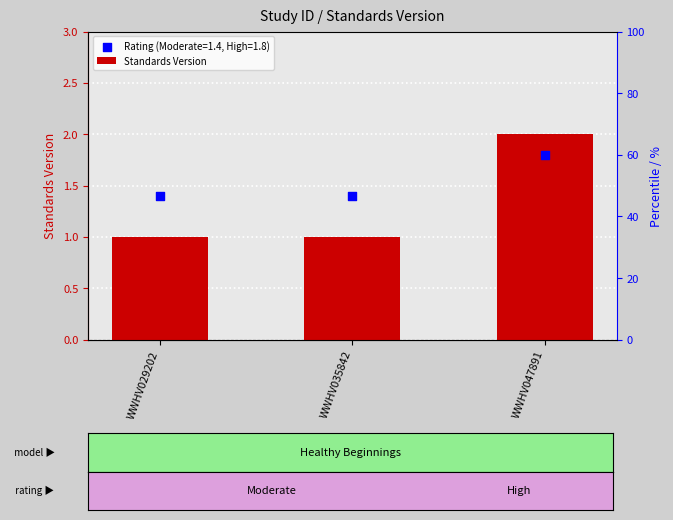

What is the change in value from WWHV029202 to WWHV047891?

+1